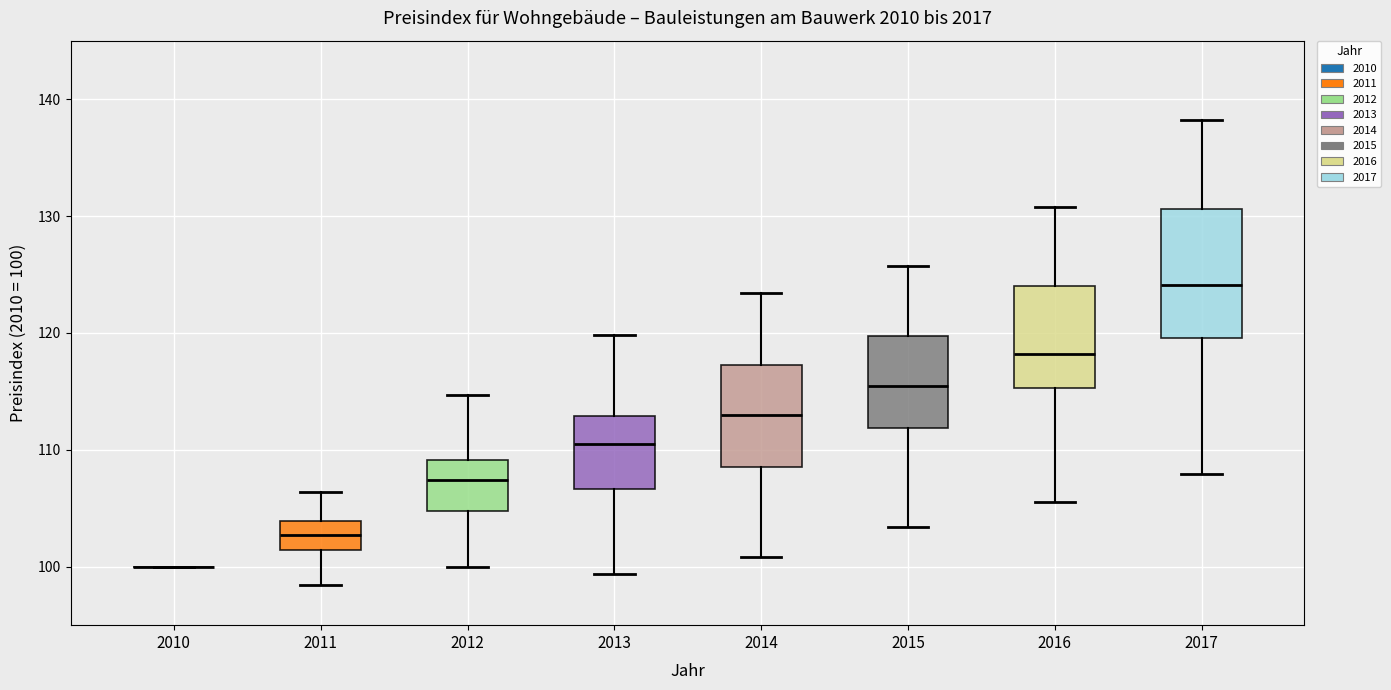

Comparing the boxes themselves (not the whiskers), which one is the tallest?

2017